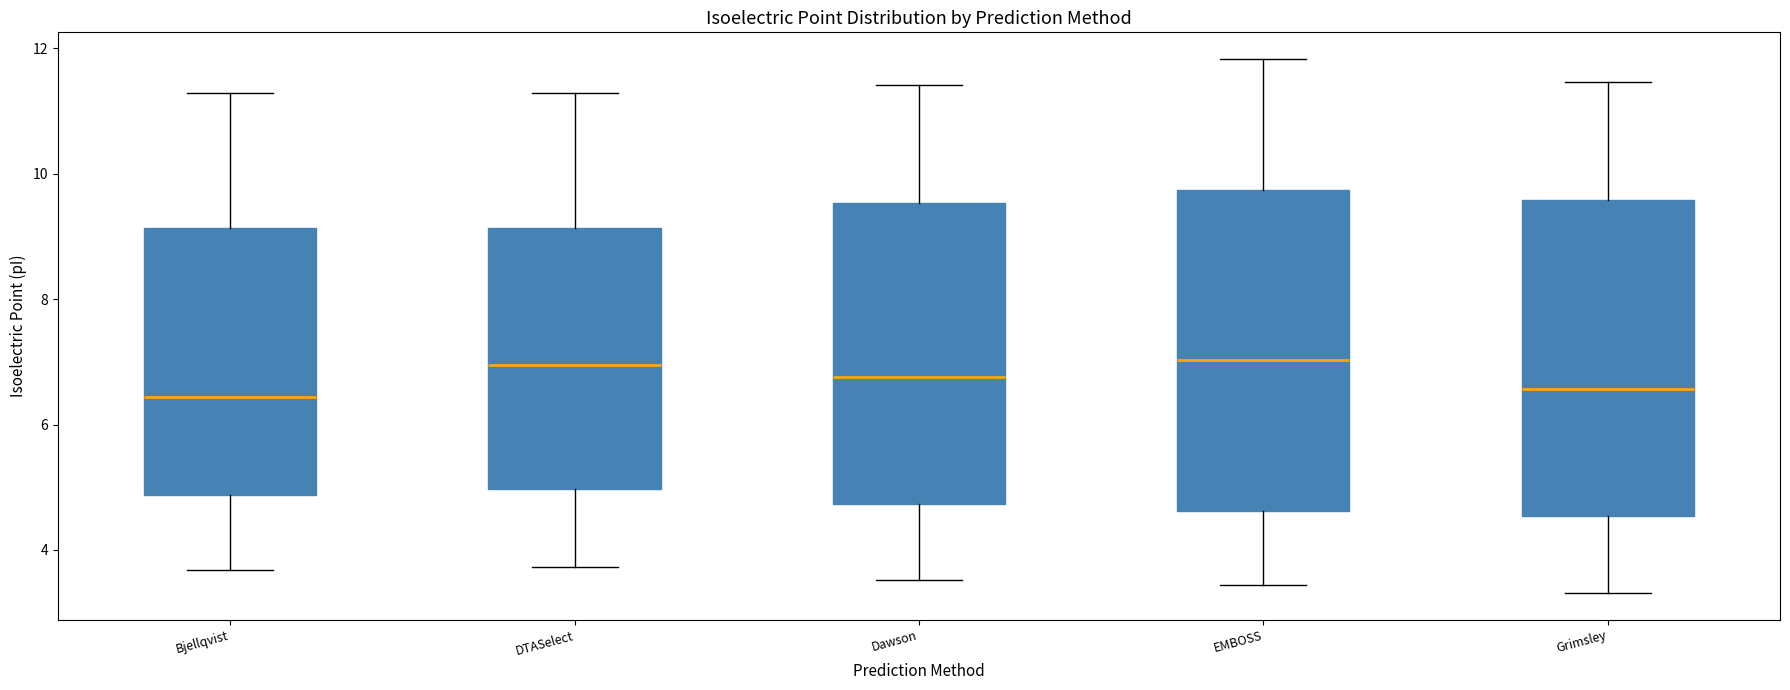

Reading left to right, read every box against the y-axis: the position of its median line, the range the box covers, and the ends of its whiskers. The values are not printed on the chart, so give them approximately, as read against the axis.

Bjellqvist: median 6.4, box 4.8 to 9.2, whiskers 3.6 to 11.2
DTASelect: median 7.0, box 5.0 to 9.2, whiskers 3.8 to 11.2
Dawson: median 6.8, box 4.8 to 9.6, whiskers 3.6 to 11.4
EMBOSS: median 7.0, box 4.6 to 9.8, whiskers 3.4 to 11.8
Grimsley: median 6.6, box 4.6 to 9.6, whiskers 3.4 to 11.4